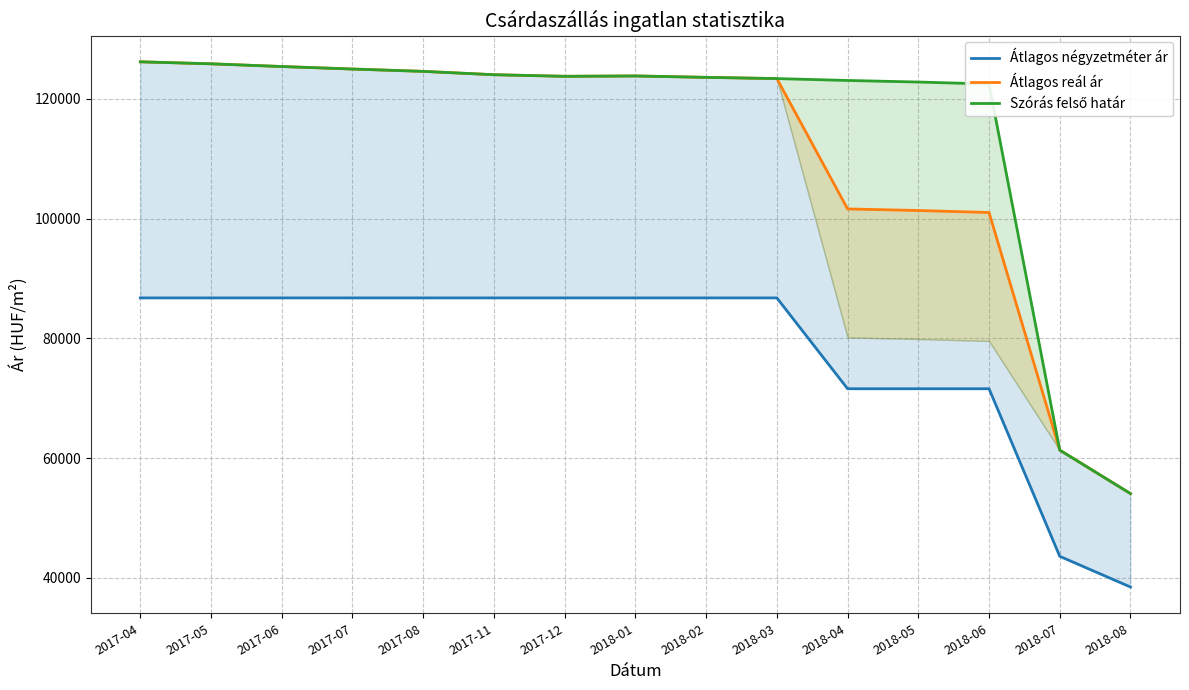

Rank the series by their maximum value, from highest to lowest.

Átlagos reál ár, Szórás felső határ, Átlagos négyzetméter ár